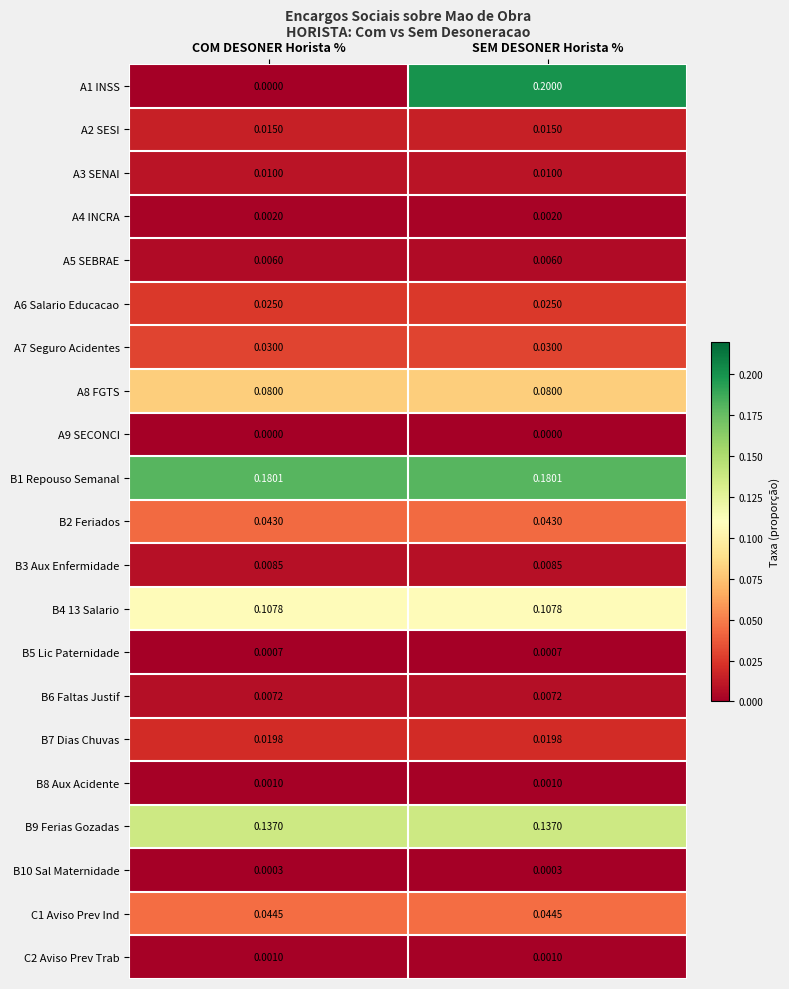

Is the value of B4 13 Salario at SEM DESONER Horista % greater than the value of A9 SECONCI at SEM DESONER Horista %?

Yes